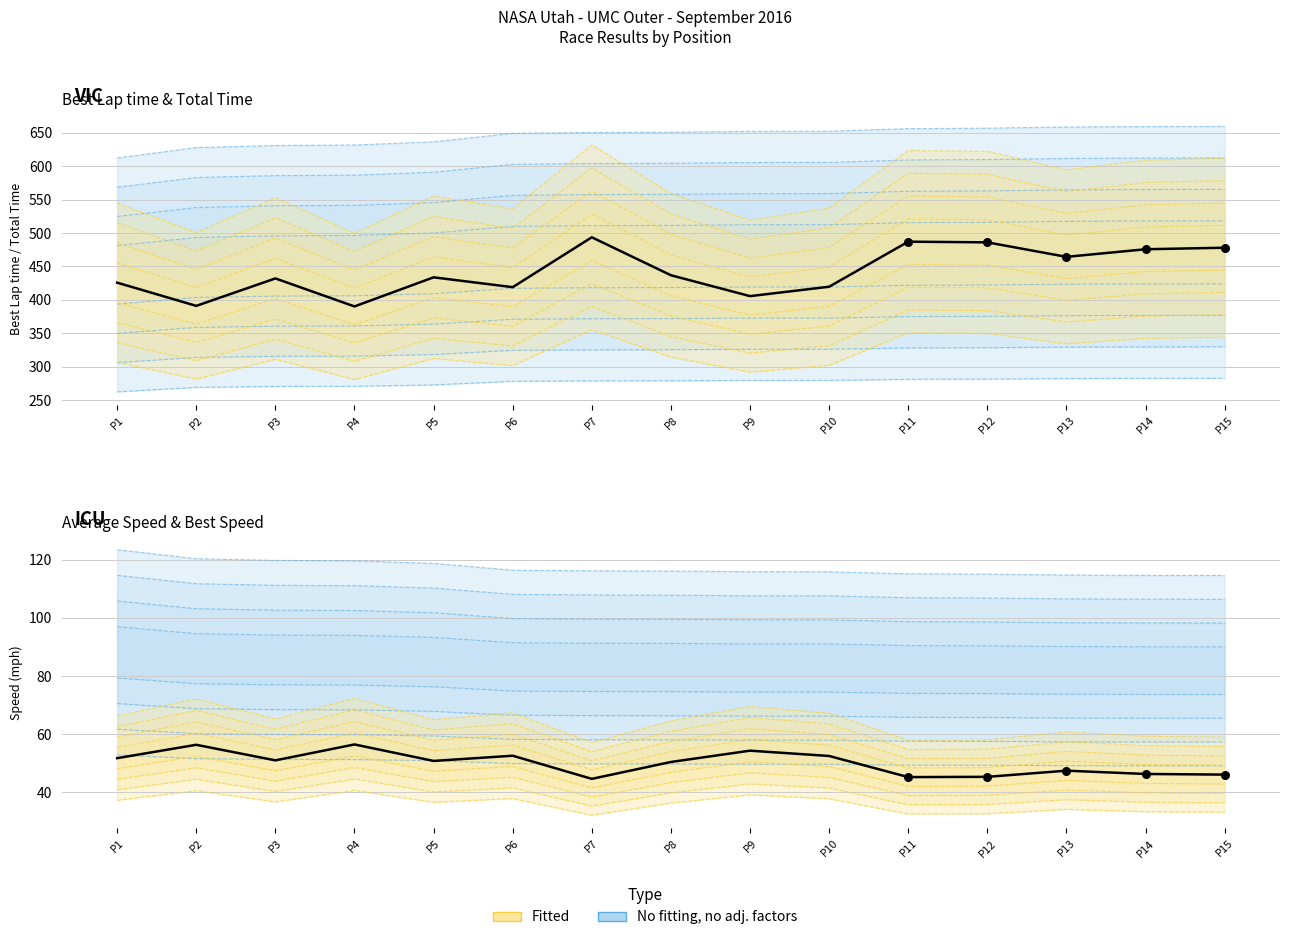

Between P3 and P13, which is larger?

P3